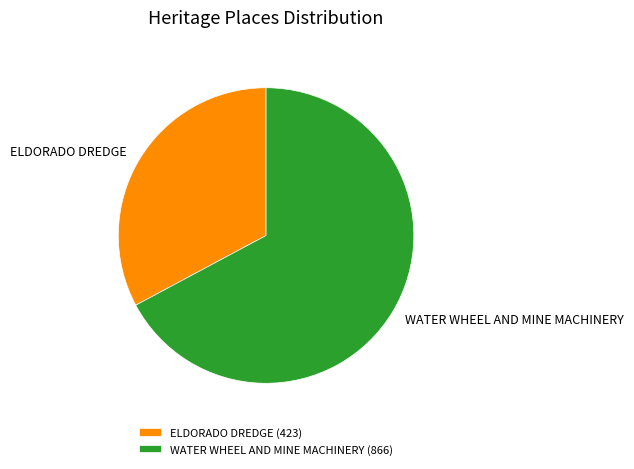

Count the number of slices in the pie.

2